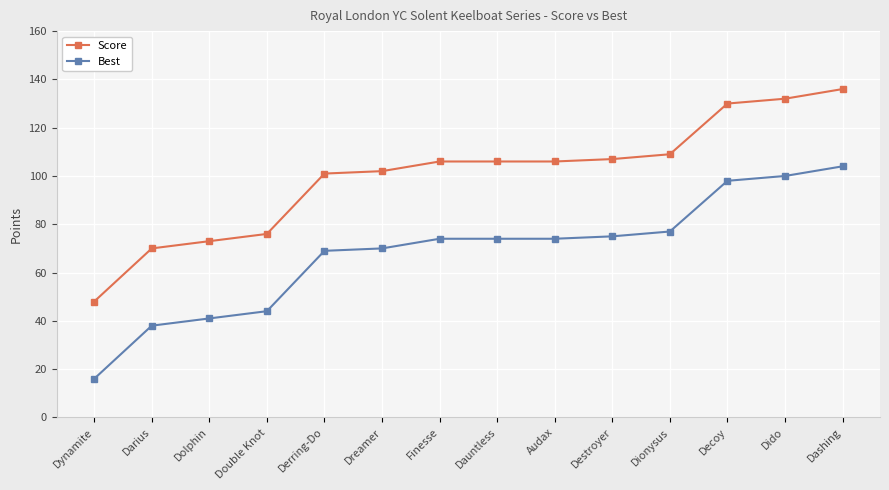

What value does the Best series have at Dionysus, to the nearest 5?

75